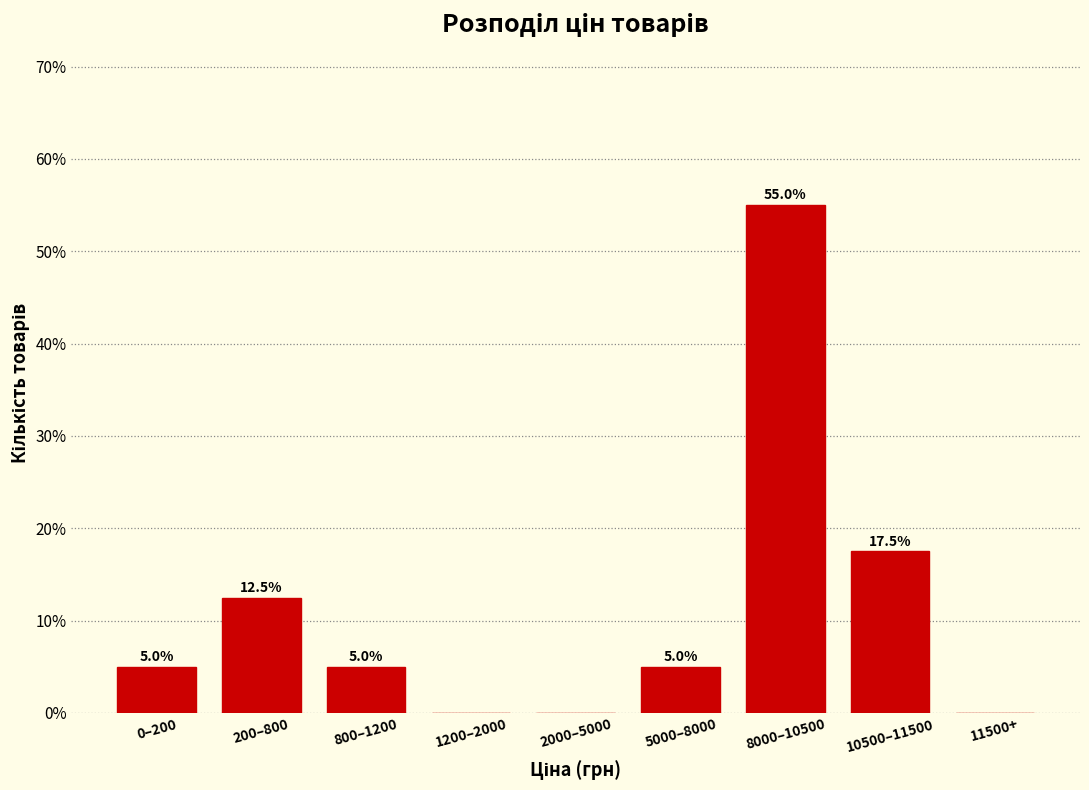

Reading left to right, list all the values displayed in this chart.

0–200=5.0	200–800=12.5	800–1200=5.0	1200–2000=0.0	2000–5000=0.0	5000–8000=5.0	8000–10500=55.0	10500–11500=17.5	11500+=0.0